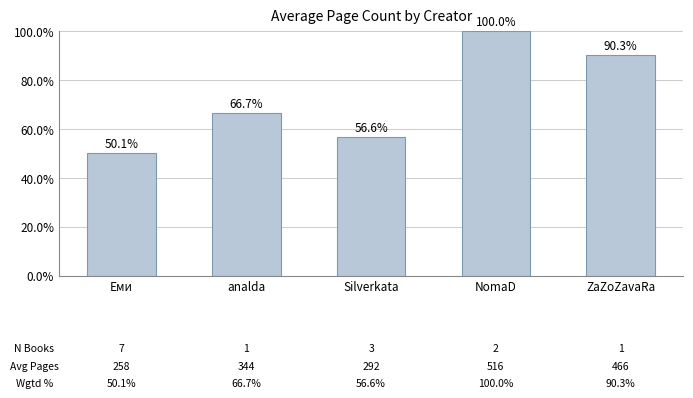

Where does the data first go above 66?

analda